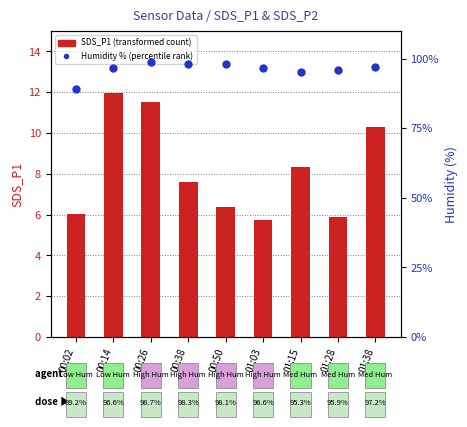

Which series has the widest spread of Y values?

Humidity % (percentile rank)